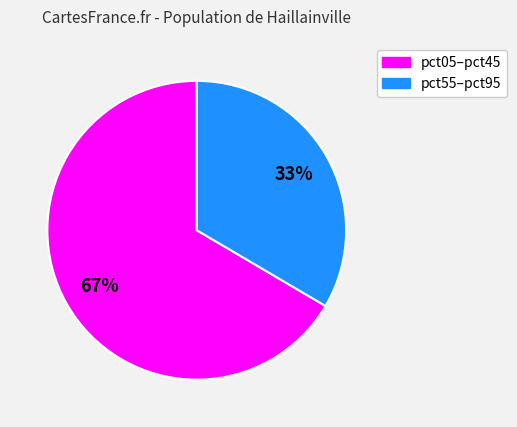

Count the number of slices in the pie.

2